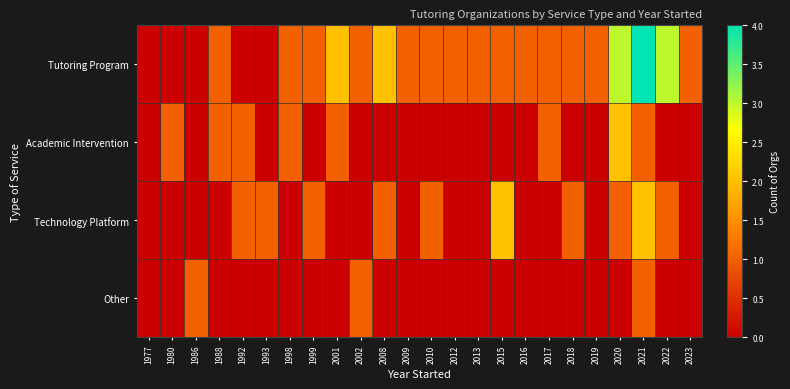

Count the number of data series in this chart.

4